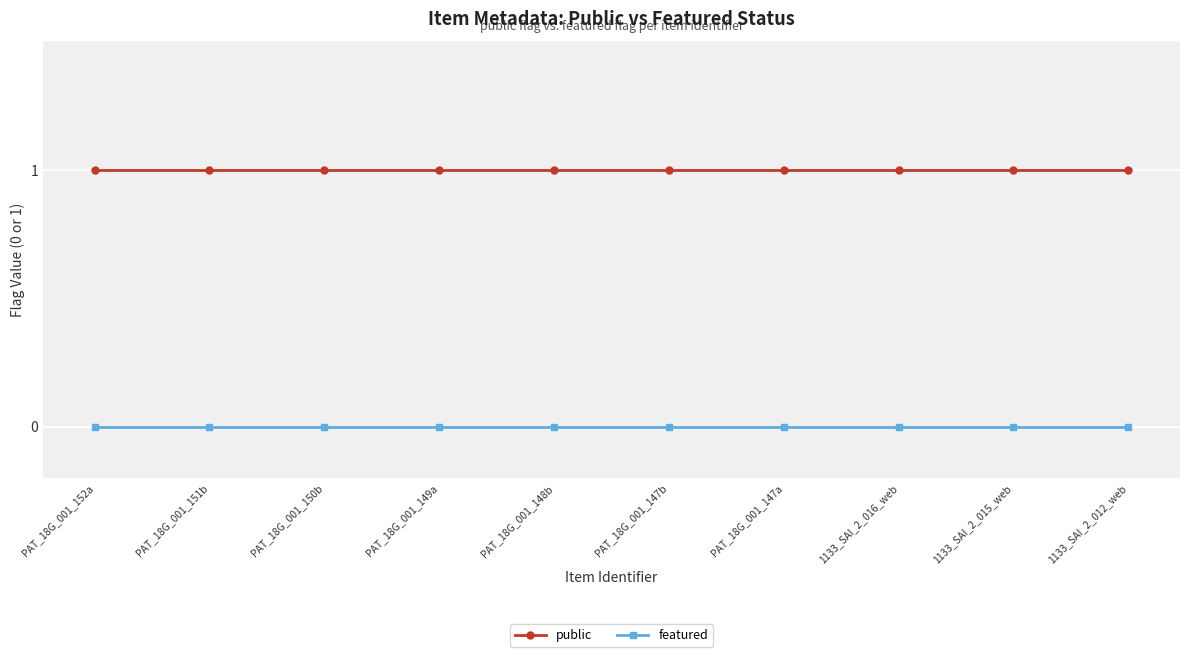

Which series has the largest total across all categories?

public